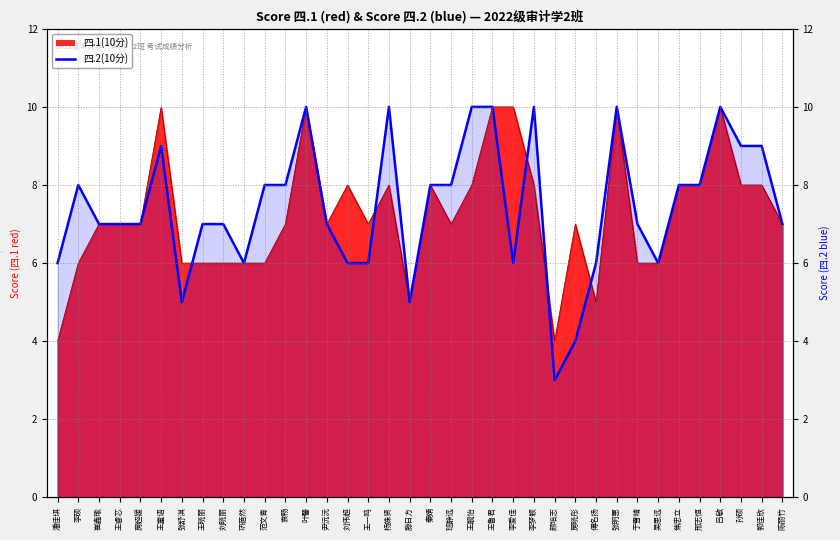

What is the approximate value of 四.1(10分) at 孙硕?

8